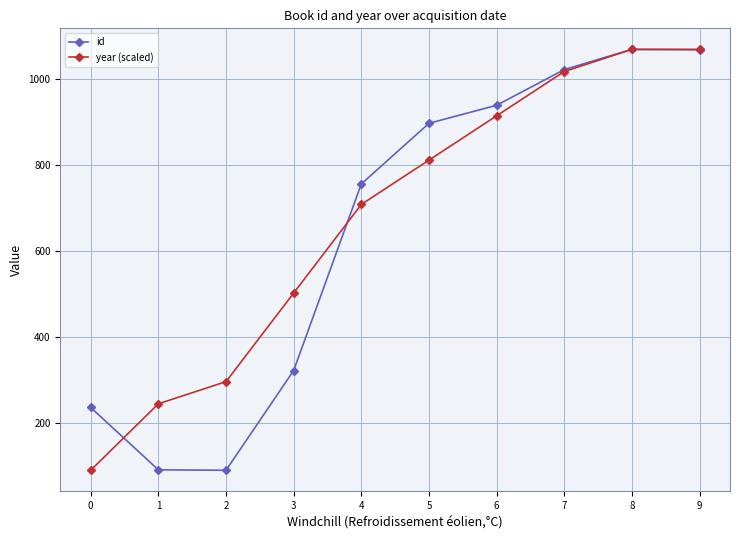

What is the maximum value for year (scaled)?

1068.0